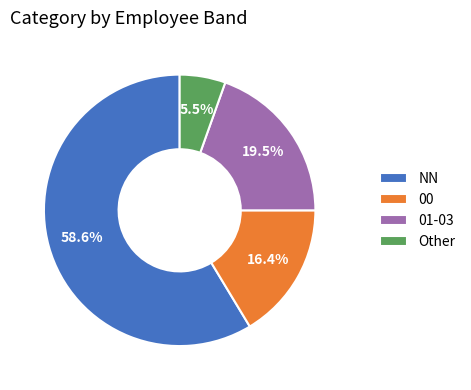

Which slice is the smallest?

Other